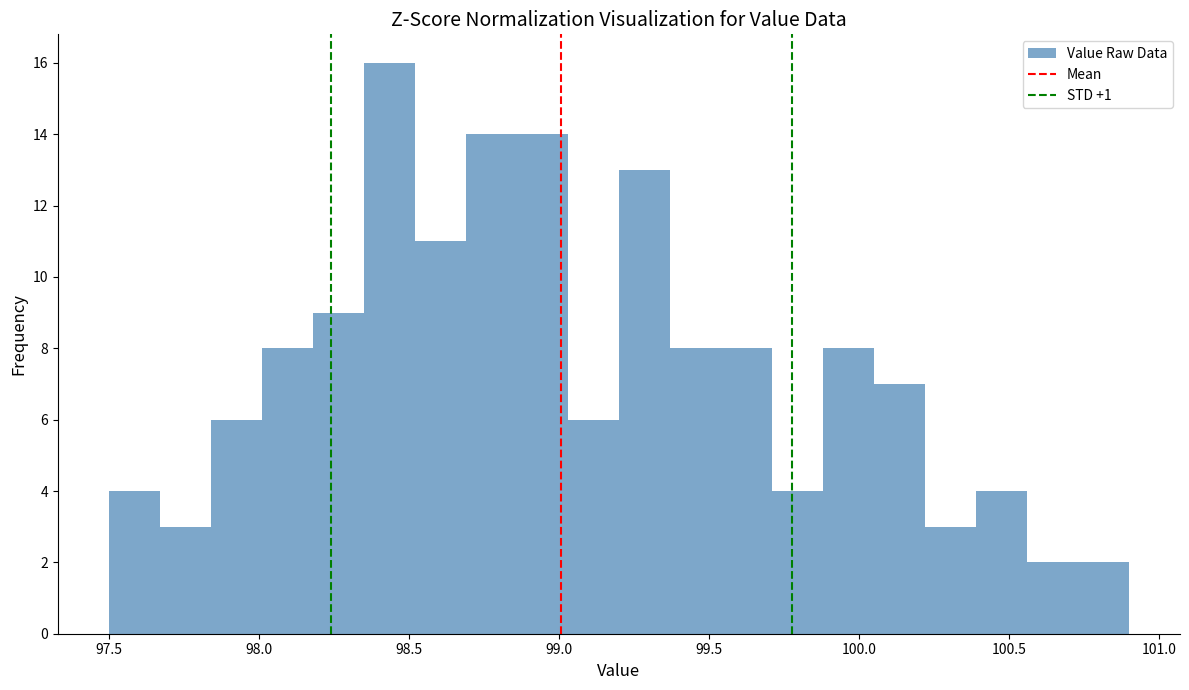

Around what value on the x-axis is the tallest bar? Give the approximate position of its centre, as read against the axis.

98.45